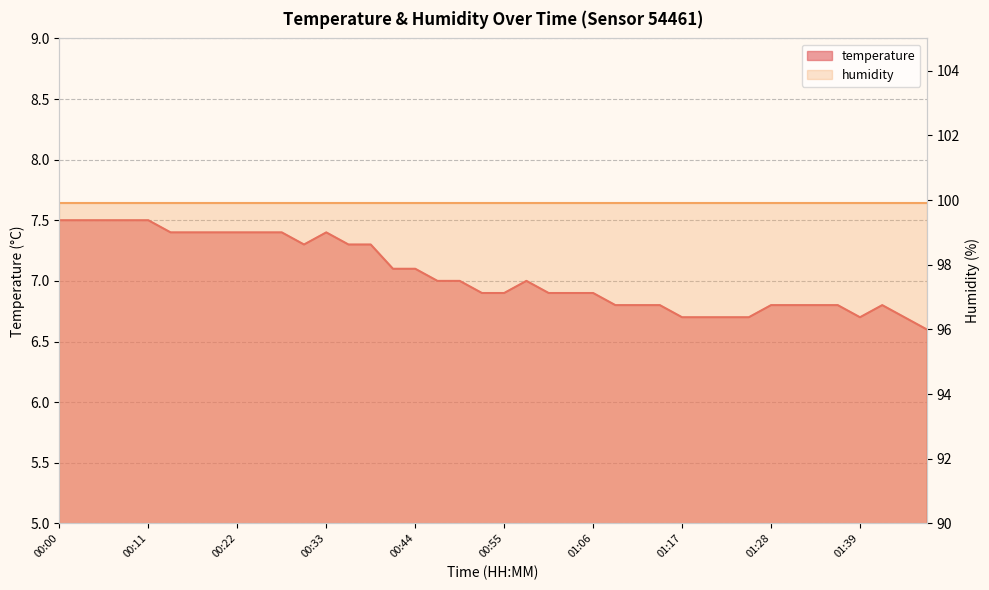

Reading right to left, list all the values displayed in this chart.

01:47=6.6	01:44=6.7	01:42=6.8	01:39=6.7	01:36=6.8	01:33=6.8	01:31=6.8	01:28=6.8	01:25=6.7	01:22=6.7	01:20=6.7	01:17=6.7	01:14=6.8	01:11=6.8	01:09=6.8	01:06=6.9	01:03=6.9	01:00=6.9	00:58=7.0	00:55=6.9	00:52=6.9	00:49=7.0	00:47=7.0	00:44=7.1	00:41=7.1	00:38=7.3	00:36=7.3	00:33=7.4	00:30=7.3	00:28=7.4	00:25=7.4	00:22=7.4	00:19=7.4	00:17=7.4	00:14=7.4	00:11=7.5	00:08=7.5	00:06=7.5	00:03=7.5	00:00=7.5